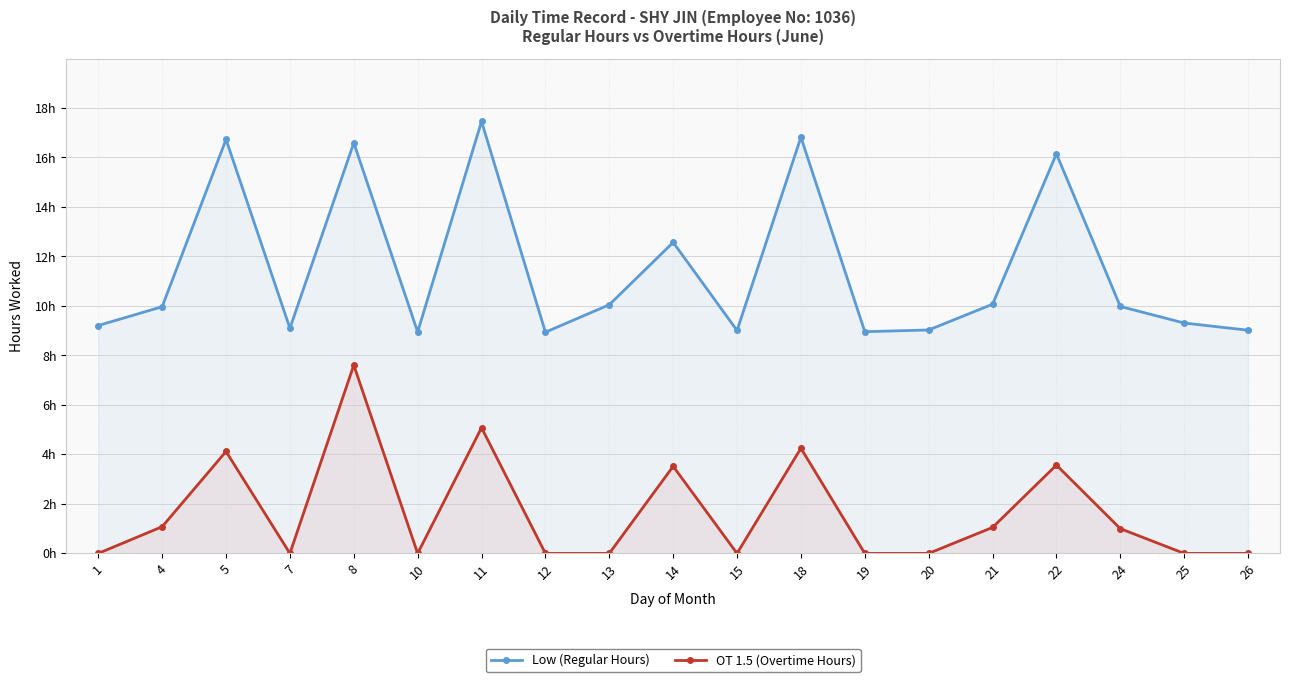

What is the sum of the Low (Regular Hours) values at 12 and 5?

25.7